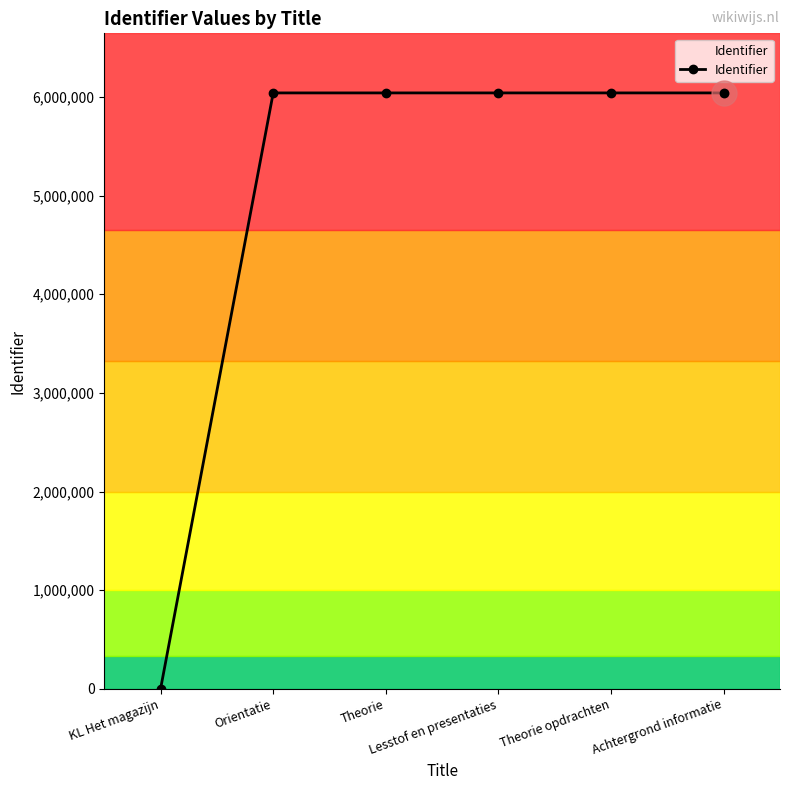

What is the difference between the maximum and minimum values?

6042188